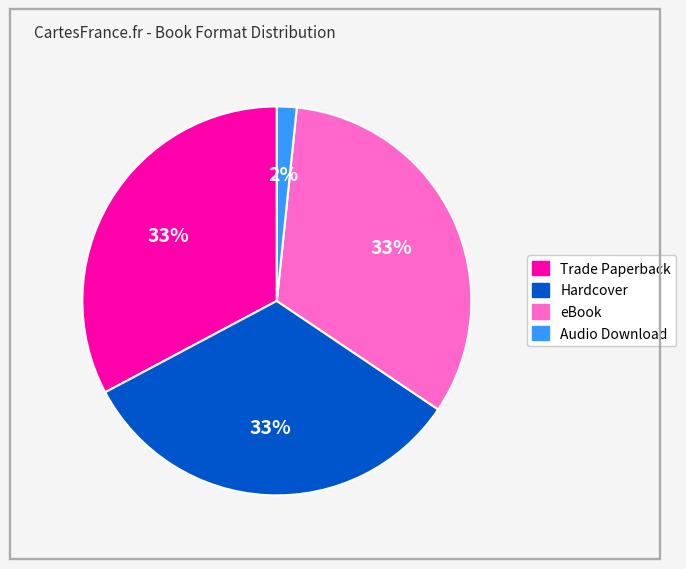

Do Hardcover and Trade Paperback together represent more than half of the pie?

Yes